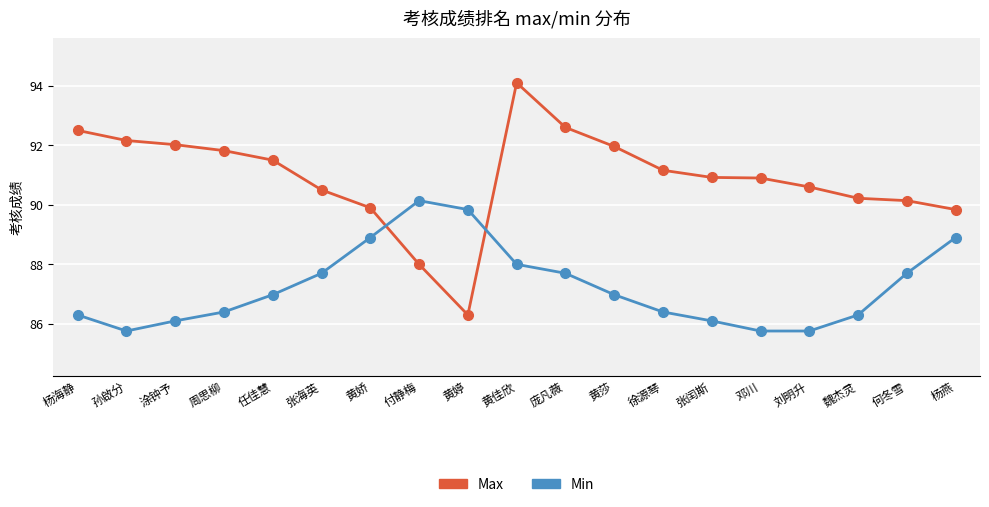

How many times do Max and Min cross each other?

2